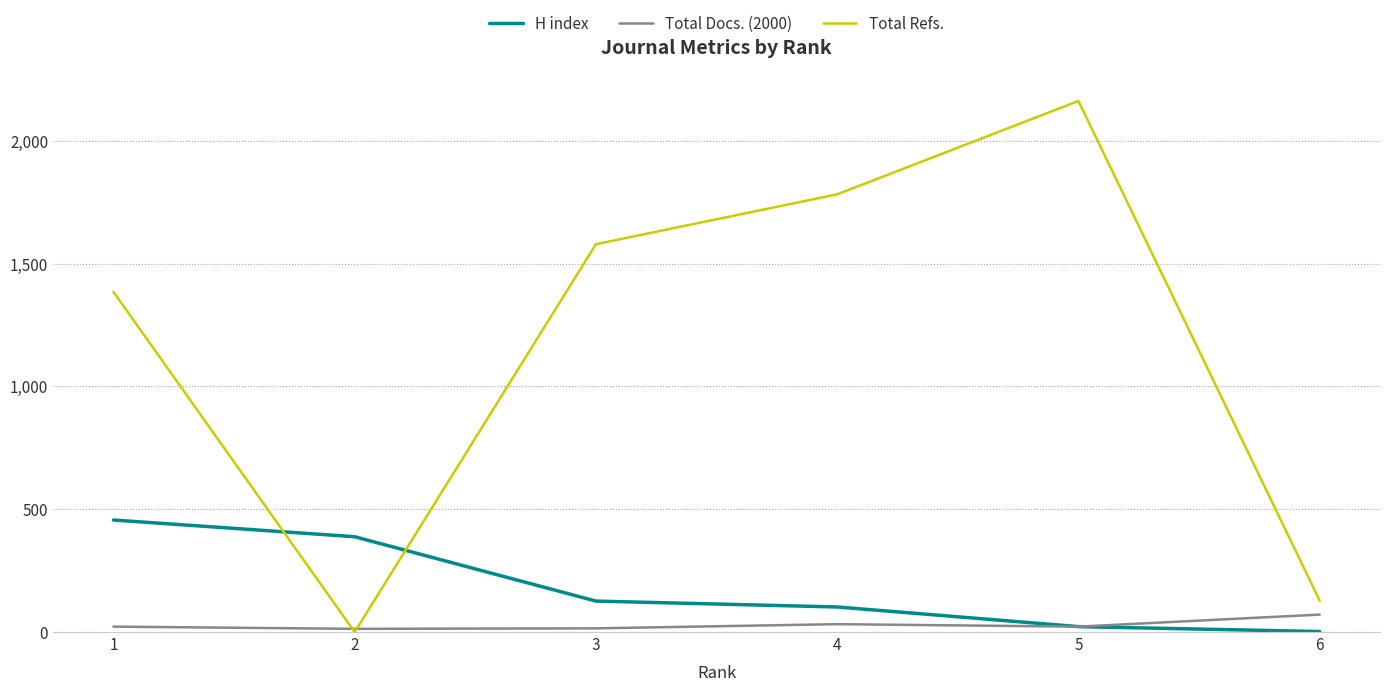

True or false: H index and Total Refs. cross at least once.

True